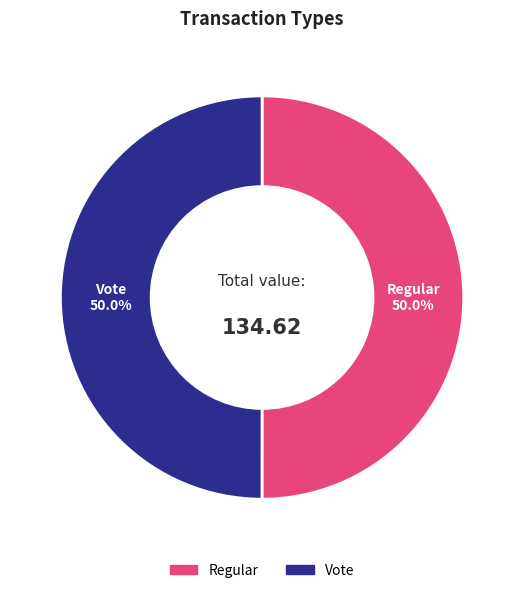

Count the number of slices in the pie.

2